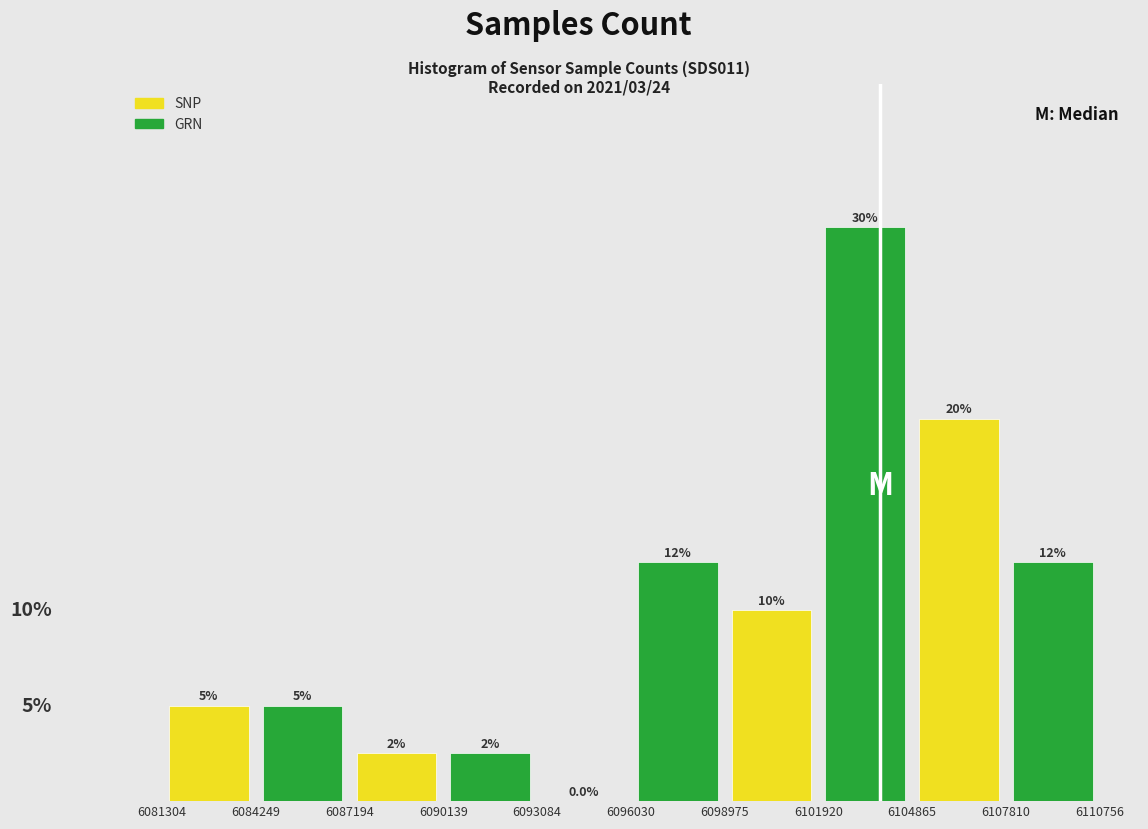

Is the value of GRN at 6084249 greater than the value of SNP at 6090139?

Yes